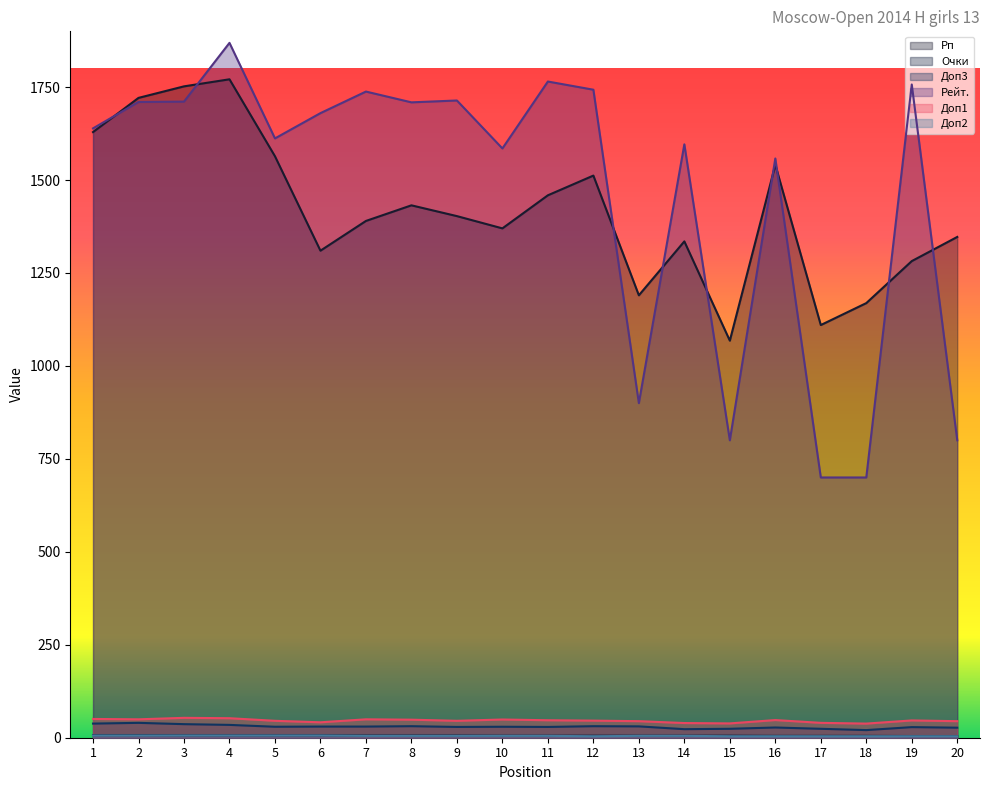

Is the value of Рп at 2 greater than the value of Очки at 15?

Yes